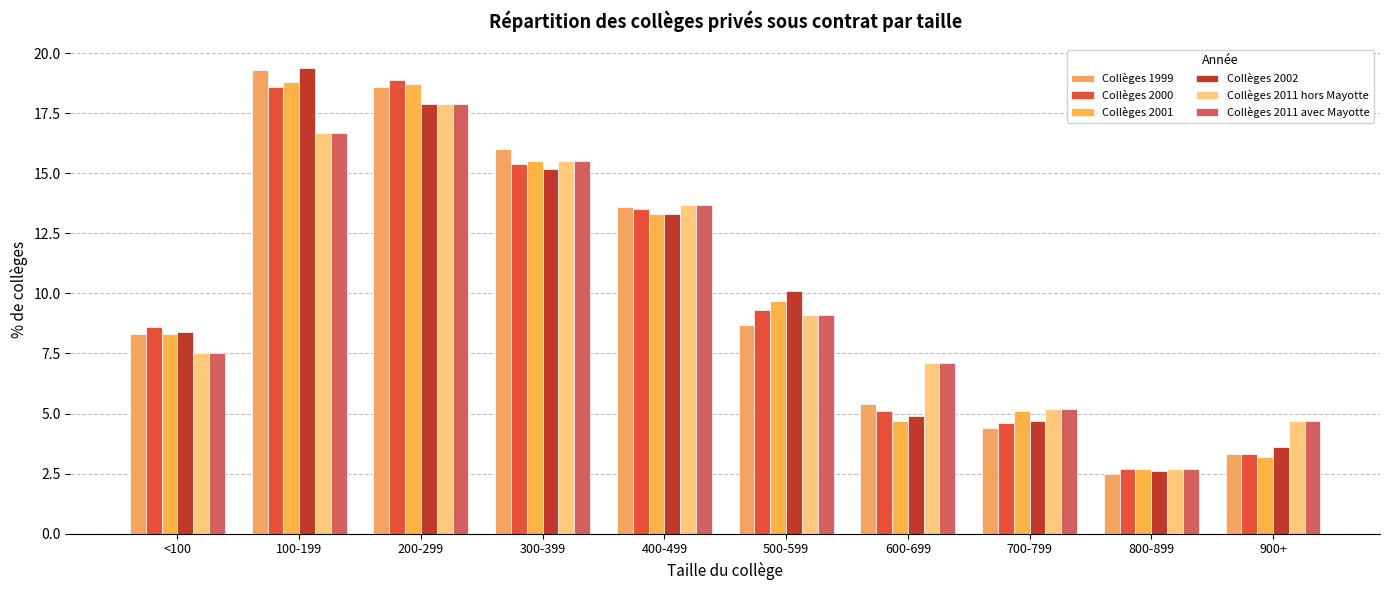

Reading left to right, what are all the values shown in this chart?

Collèges 1999: <100=8.3	100-199=19.3	200-299=18.6	300-399=16.0	400-499=13.6	500-599=8.7	600-699=5.4	700-799=4.4	800-899=2.5	900+=3.3
Collèges 2000: <100=8.6	100-199=18.6	200-299=18.9	300-399=15.4	400-499=13.5	500-599=9.3	600-699=5.1	700-799=4.6	800-899=2.7	900+=3.3
Collèges 2001: <100=8.3	100-199=18.8	200-299=18.7	300-399=15.5	400-499=13.3	500-599=9.7	600-699=4.7	700-799=5.1	800-899=2.7	900+=3.2
Collèges 2002: <100=8.4	100-199=19.4	200-299=17.9	300-399=15.2	400-499=13.3	500-599=10.1	600-699=4.9	700-799=4.7	800-899=2.6	900+=3.6
Collèges 2011 hors Mayotte: <100=7.5	100-199=16.7	200-299=17.9	300-399=15.5	400-499=13.7	500-599=9.1	600-699=7.1	700-799=5.2	800-899=2.7	900+=4.7
Collèges 2011 avec Mayotte: <100=7.5	100-199=16.7	200-299=17.9	300-399=15.5	400-499=13.7	500-599=9.1	600-699=7.1	700-799=5.2	800-899=2.7	900+=4.7